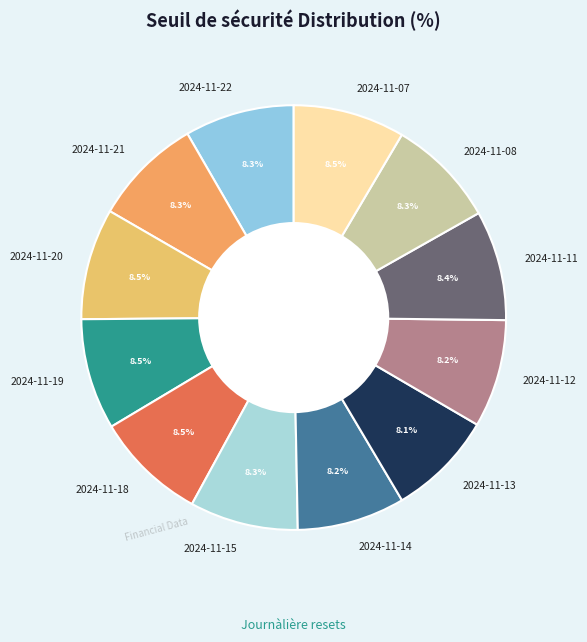

To the nearest percent, what is the average slice percentage?

8%